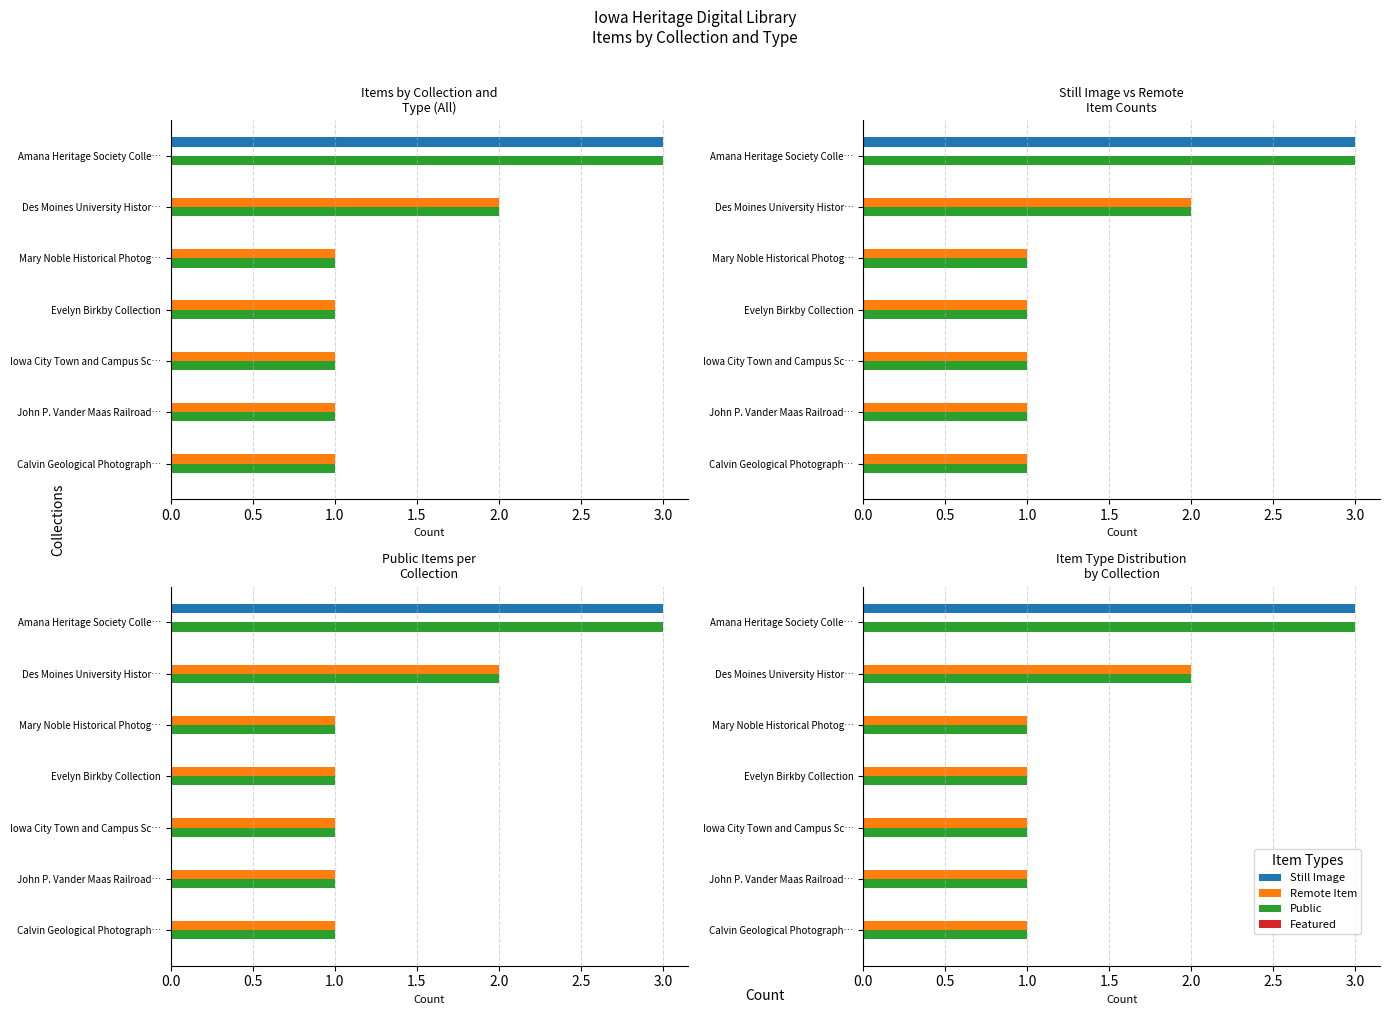

How many values in the Still Image series exceed 0?

1